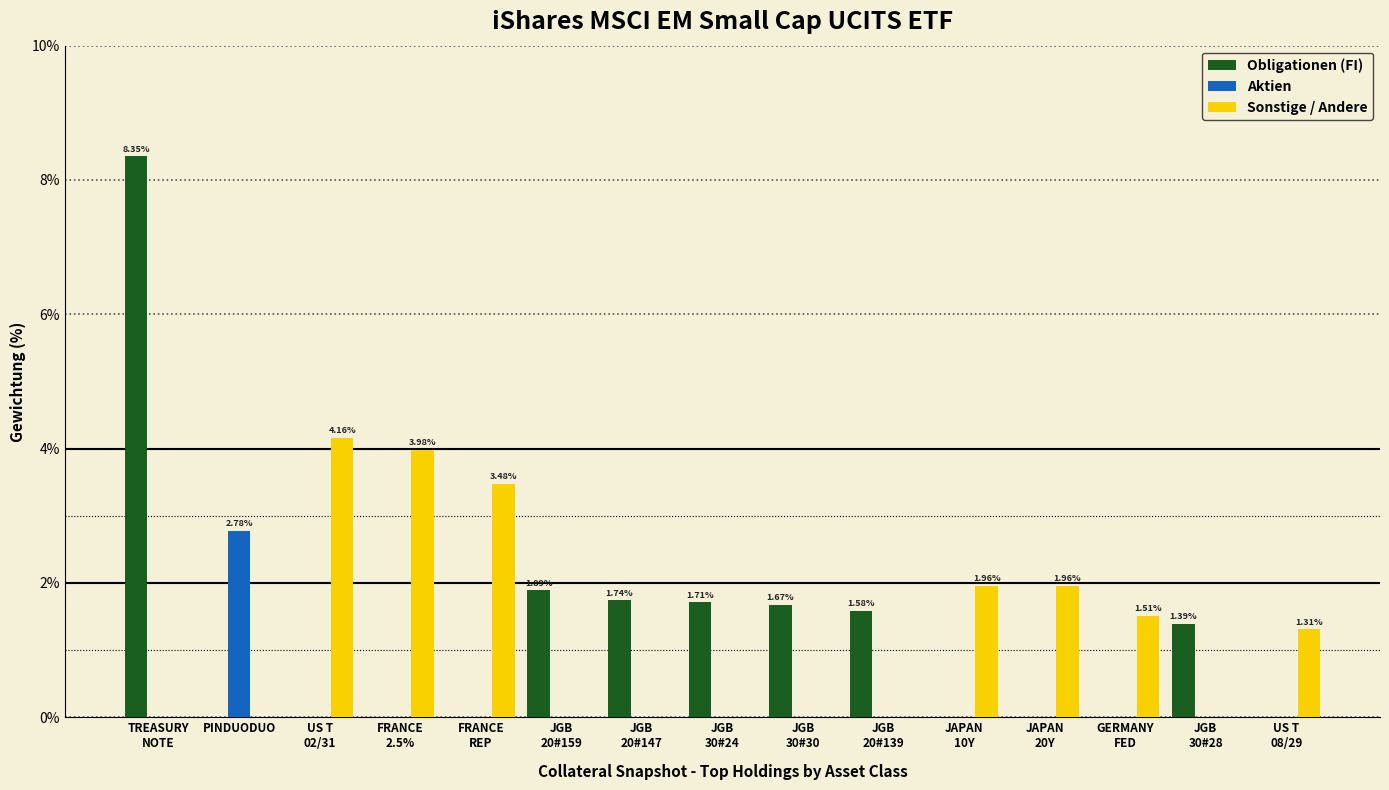

What is the sum of all Sonstige / Andere values?

18.4